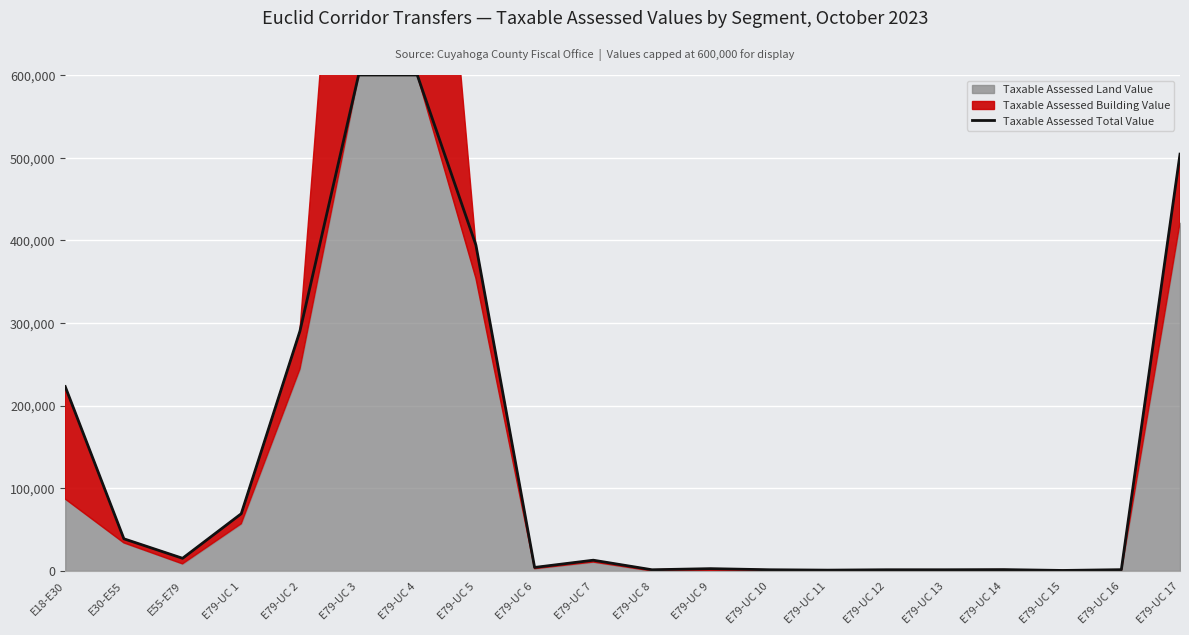

Is it true that the value at E55-E79 is 10639?

False